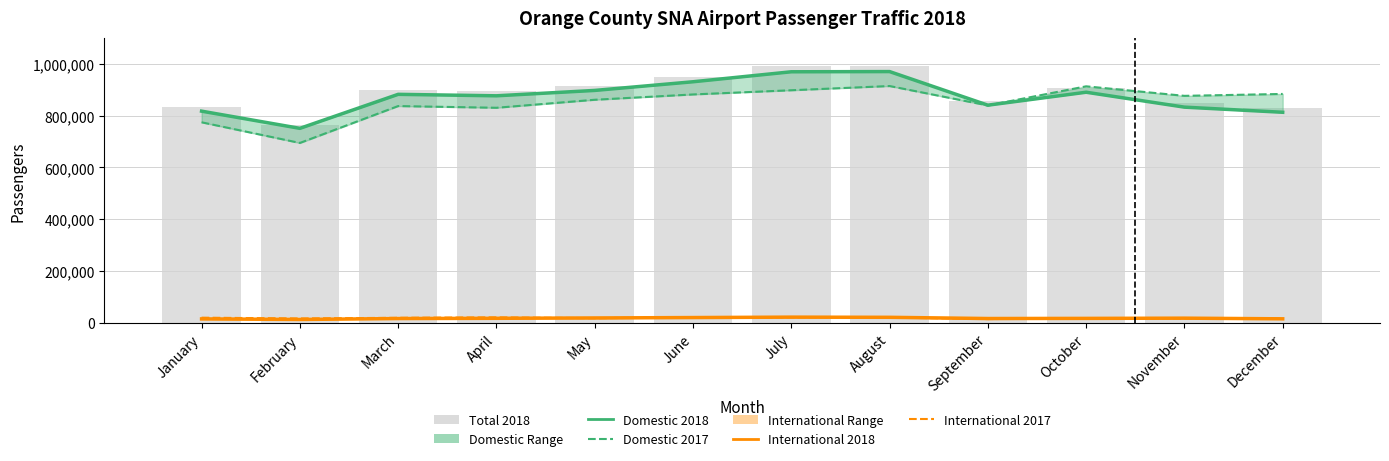

Reading left to right, extract all data points from this chart.

Domestic 2018: January=817258	February=750840	March=882200	April=876512	May=897304	June=930770	July=969318	August=970112	September=840345	October=890337	November=832723	December=812886
Domestic 2017: January=774210	February=694417	March=836900	April=830297	May=861233	June=881756	July=897982	August=914256	September=839281	October=913168	November=876363	December=883690
International 2018: January=14835	February=12665	March=16218	April=17156	May=18529	June=20064	July=21685	August=21000	September=16343	October=16854	November=17735	December=15184
International 2017: January=19564	February=16593	March=19125	April=20872	May=17668	June=20303	July=21241	August=20259	September=14264	October=17743	November=16632	December=15761
Total 2018: January=832093	February=763505	March=898418	April=893668	May=915833	June=950834	July=991003	August=991112	September=856688	October=907191	November=850458	December=828070